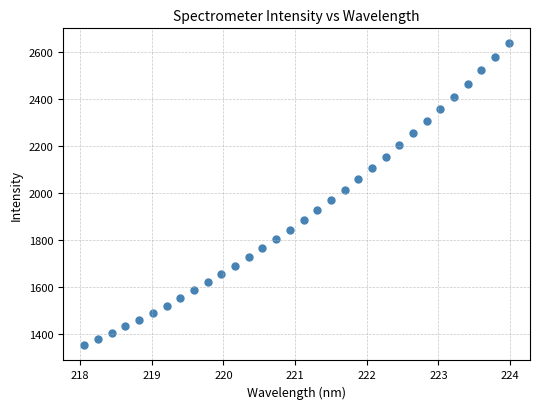

What is the range of Y values (max minus min)?

1287.6